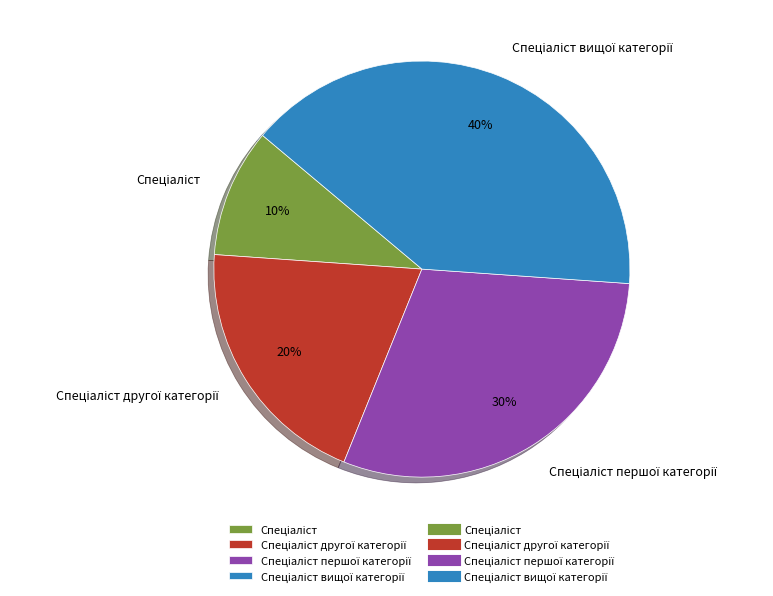

To the nearest percent, what is the difference between the largest and smallest slice percentages?

30%